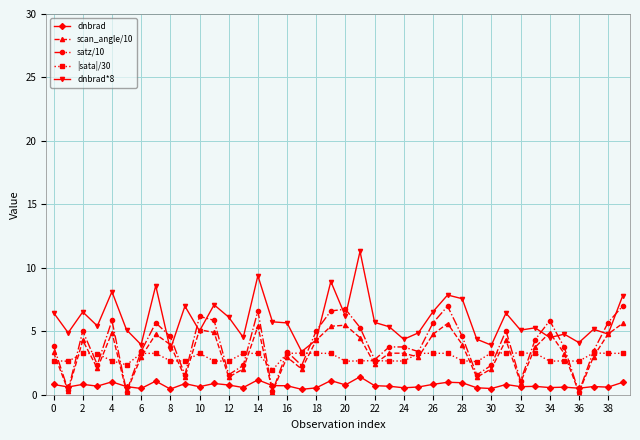

Which series has the largest total across all categories?

dnbrad*8